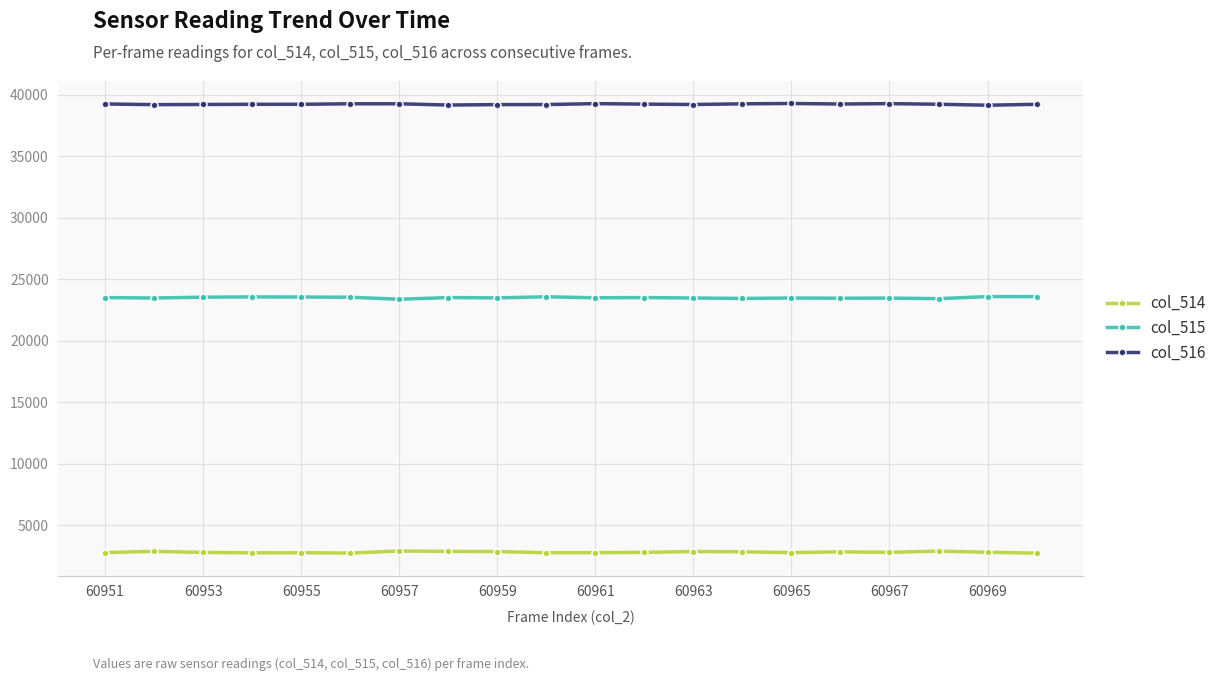

Rank the series by their maximum value, from highest to lowest.

col_516, col_515, col_514